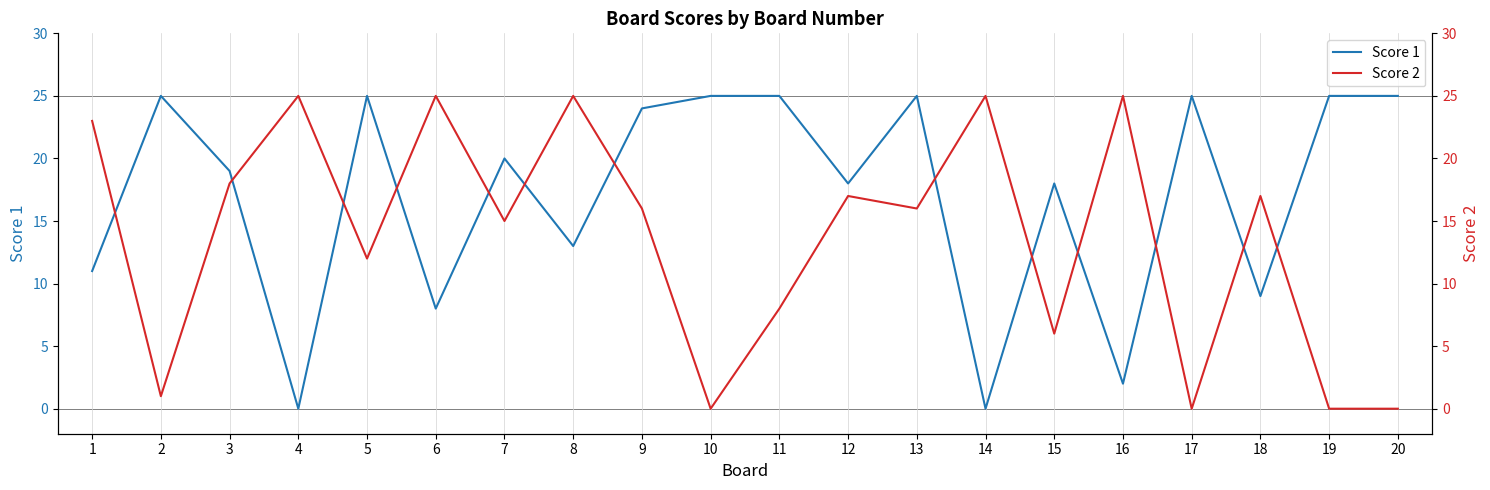

Rank the series by their average value, from lowest to highest.

Score 2, Score 1